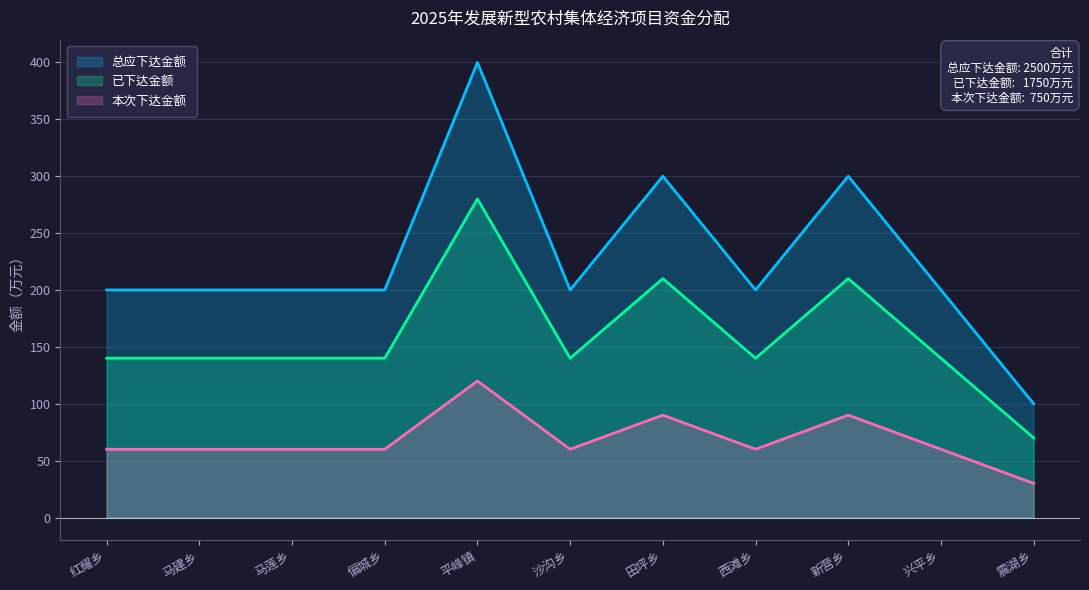

What is the sum of the 已下达金额 values at 平峰镇 and 沙沟乡?

420